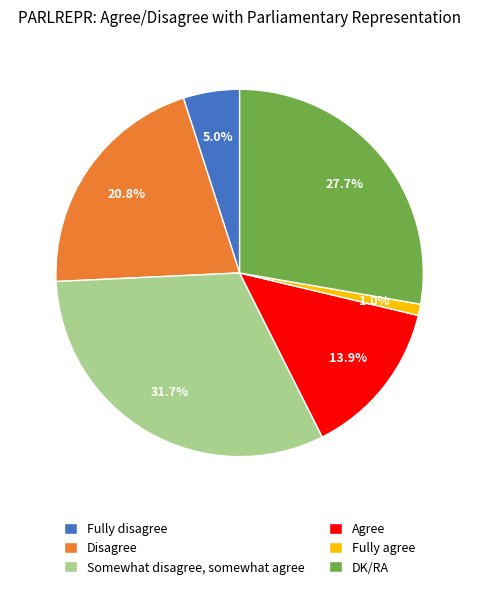

Is there any slice that represents more than half of the pie?

No